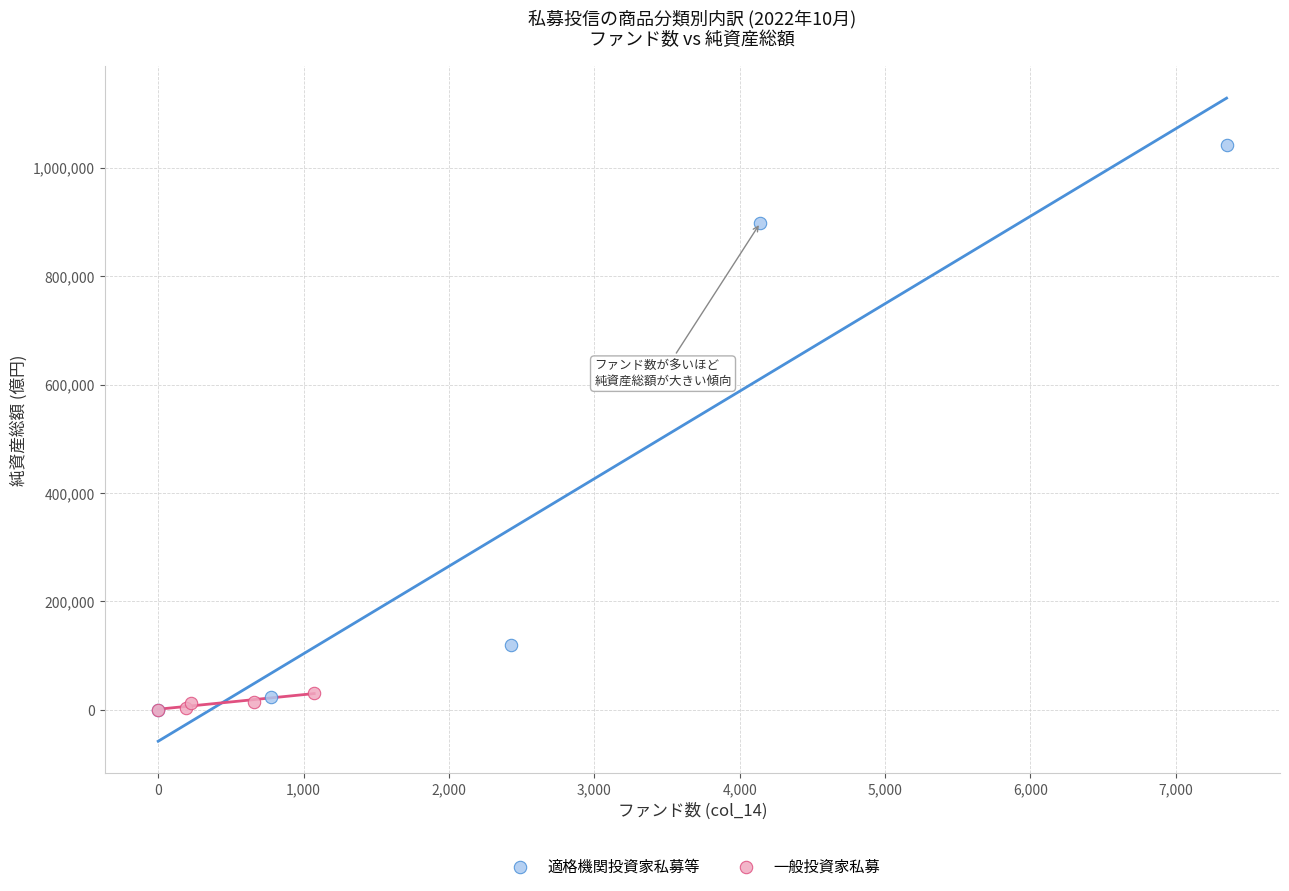

What are all the series names shown in the legend?

適格機関投資家私募等, 一般投資家私募